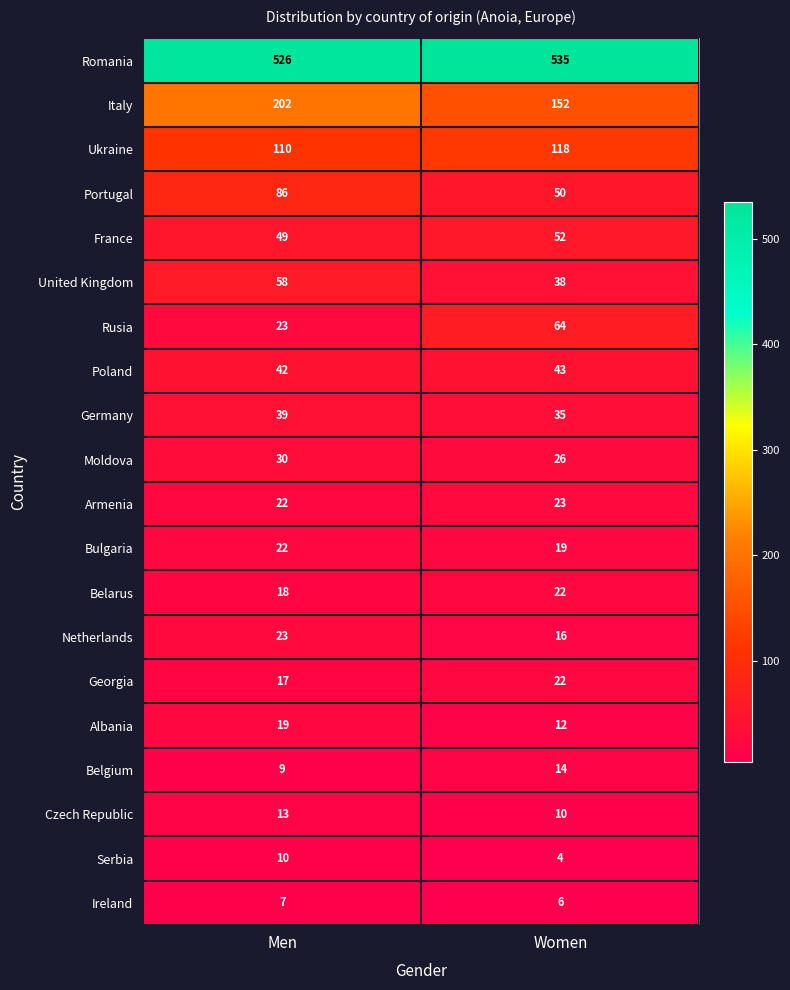

The Germany series shows 39 at Men. True or false?

True